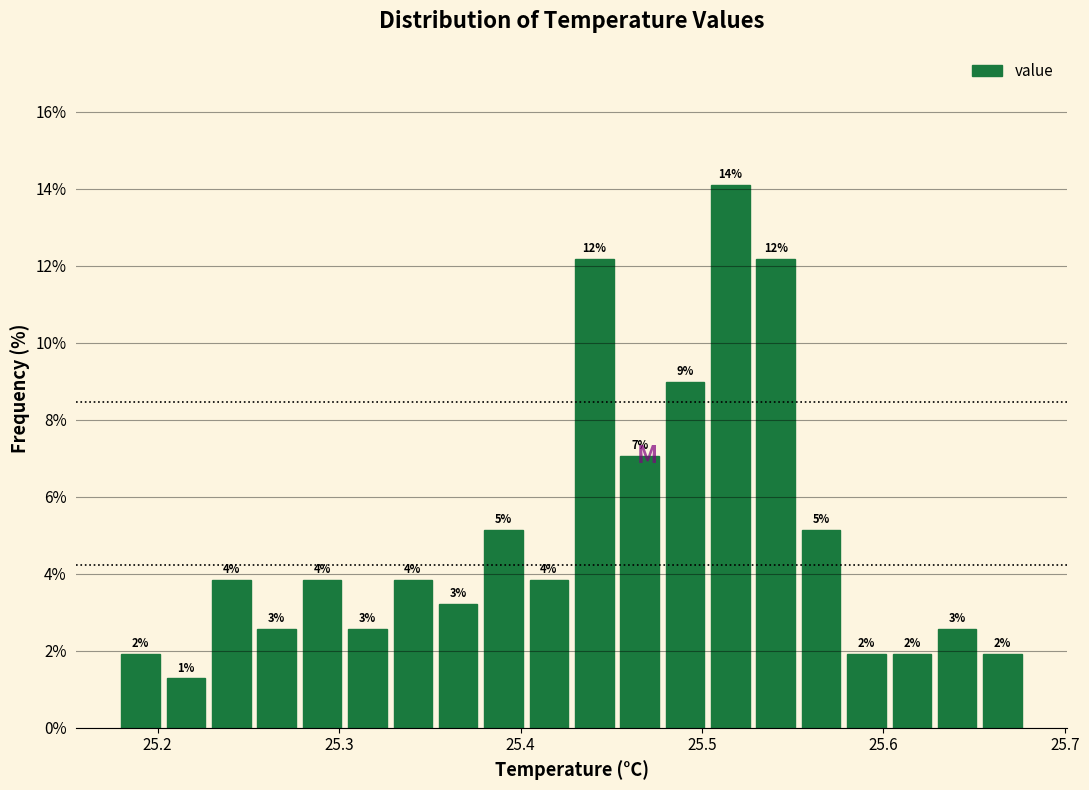

Around what value on the x-axis is the tallest bar? Give the approximate position of its centre, as read against the axis.

25.52